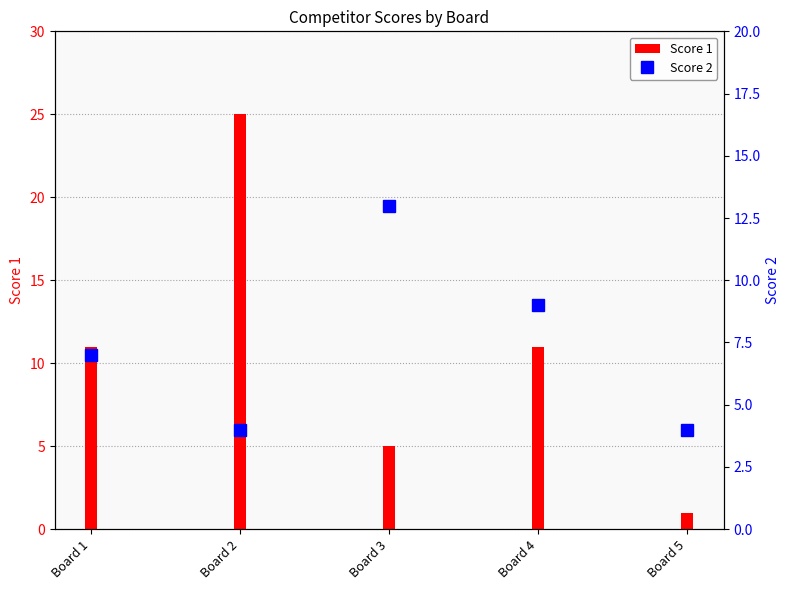

Reading left to right, transcribe all the data shown in this chart.

Score 1: 11	25	5	11	1
Score 2: 7	4	13	9	4